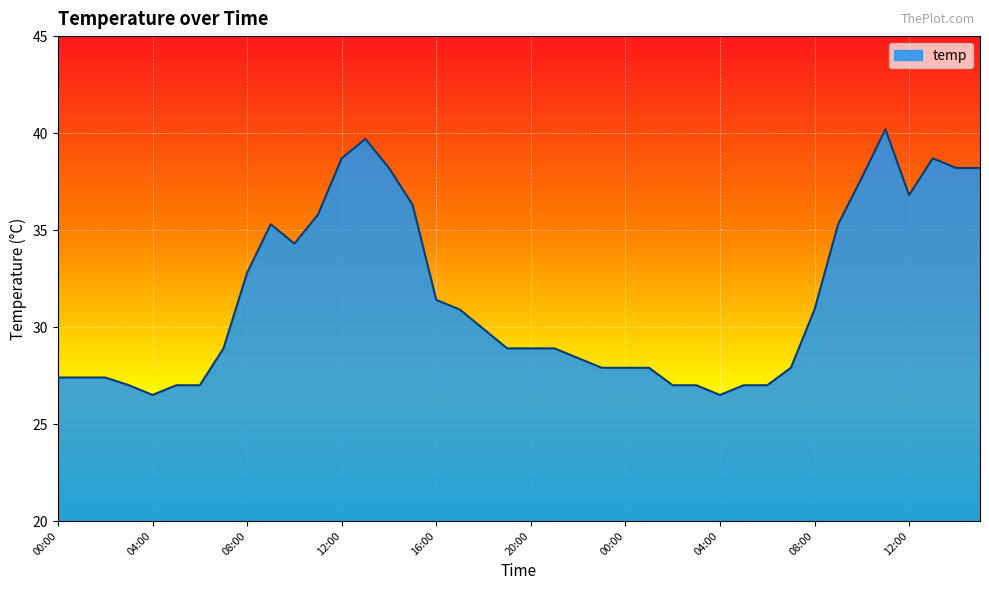

What is the difference between the maximum and minimum values?

13.7